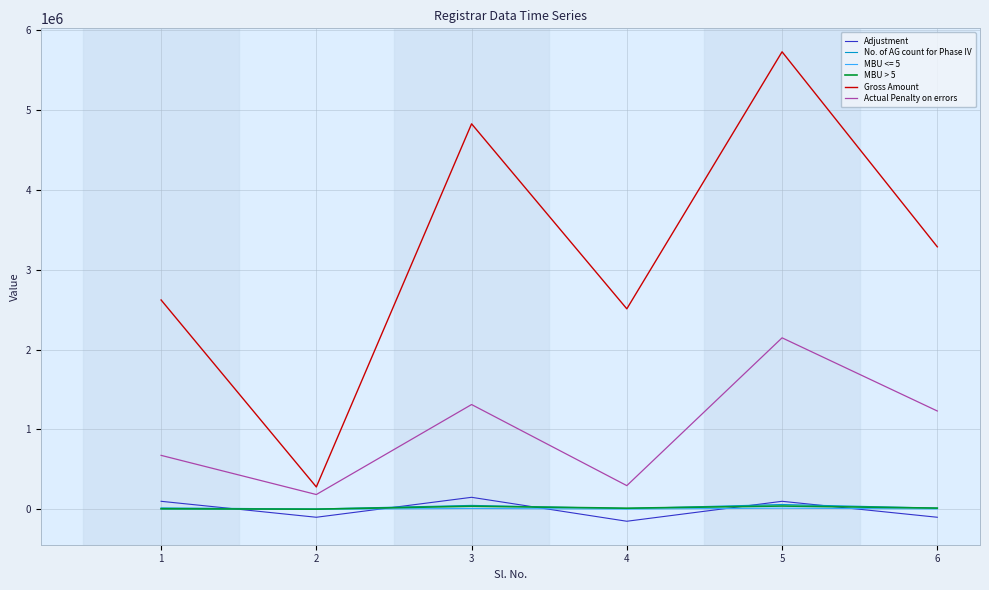

Between 2 and 5, which series saw the biggest shift?

Gross Amount